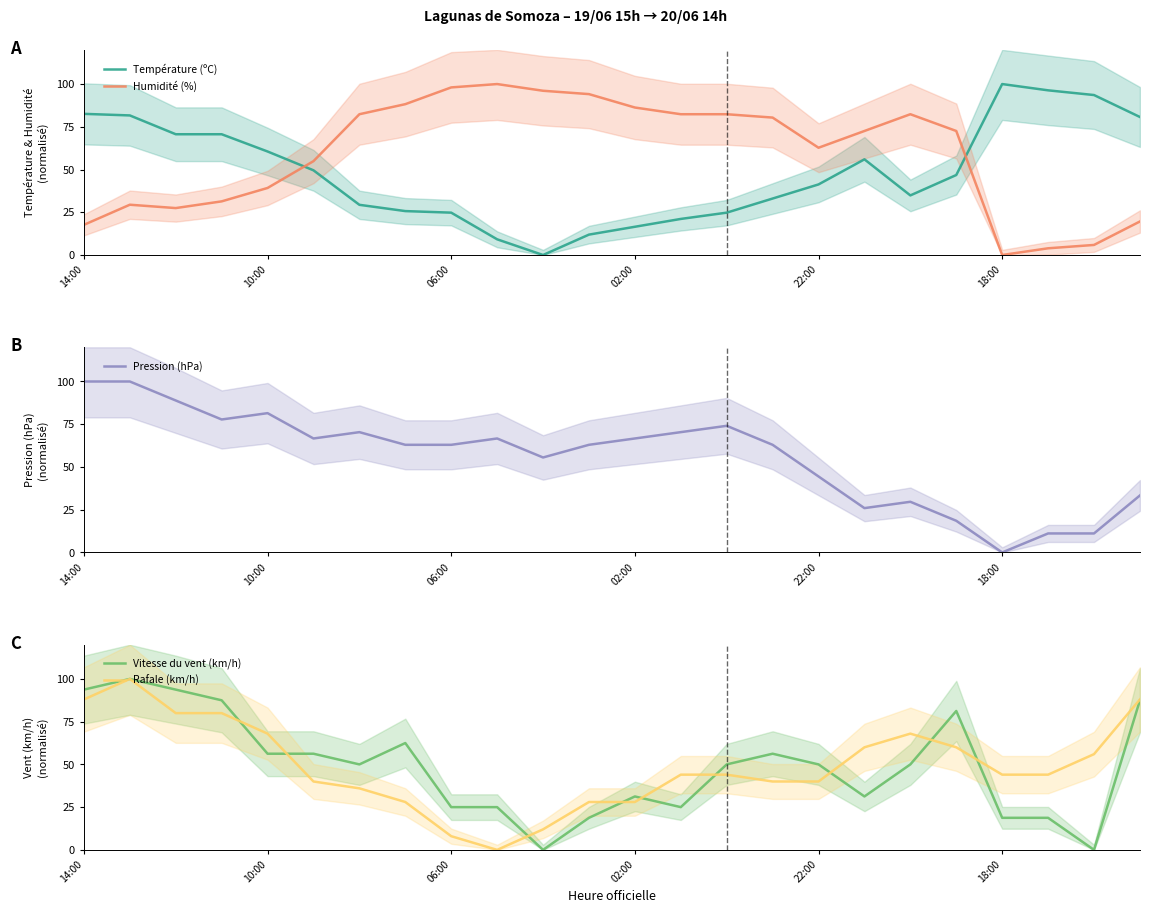

The Vitesse du vent (km/h) series shows 18.8 at 11. True or false?

True